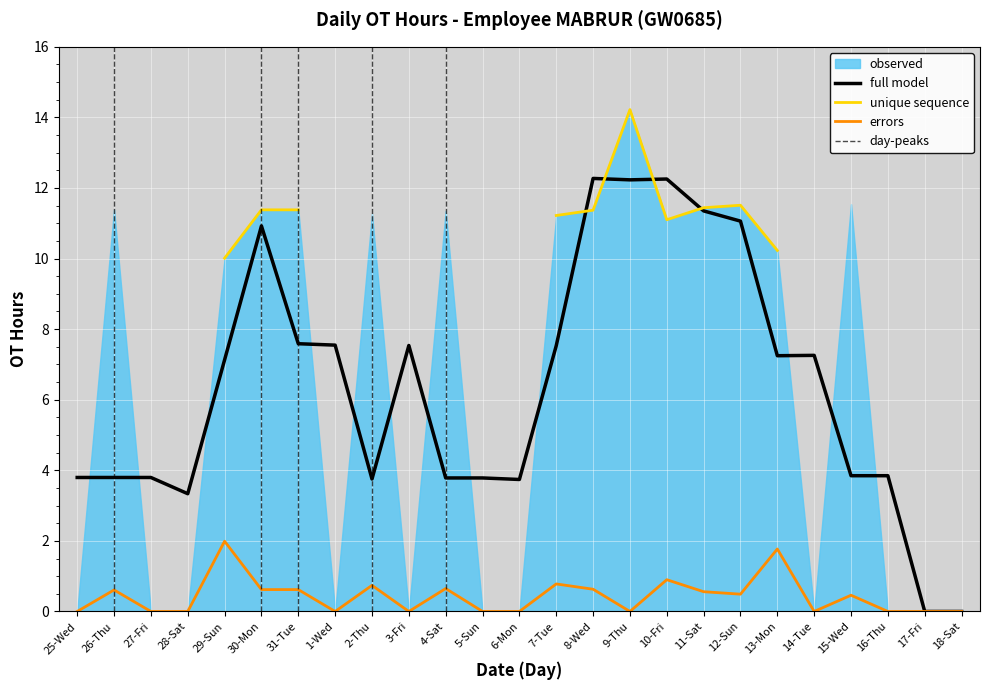

Reading left to right, what are all the values shown in this chart?

0.0	11.4	0.0	0.0	10.0	11.4	11.4	0.0	11.3	0.0	11.3	0.0	0.0	11.2	11.4	14.2	11.1	11.4	11.5	10.2	0.0	11.5	0.0	0.0	0.0